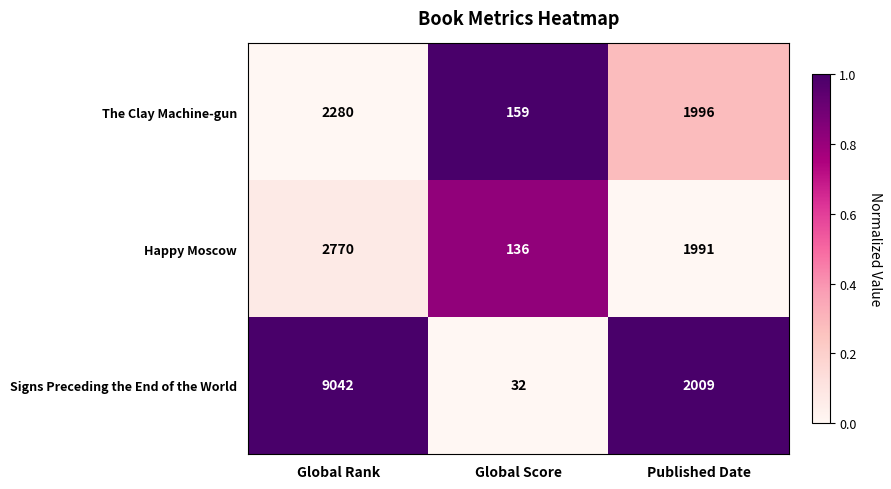

Count the The Clay Machine-gun values in the range 159 to 2280.

3